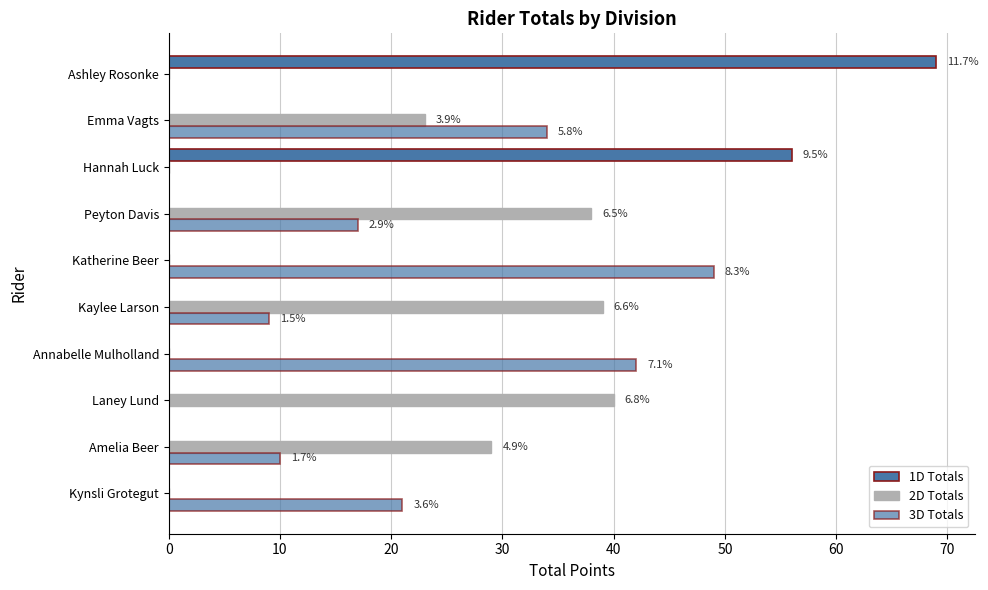

Count the number of categories in the chart.

10